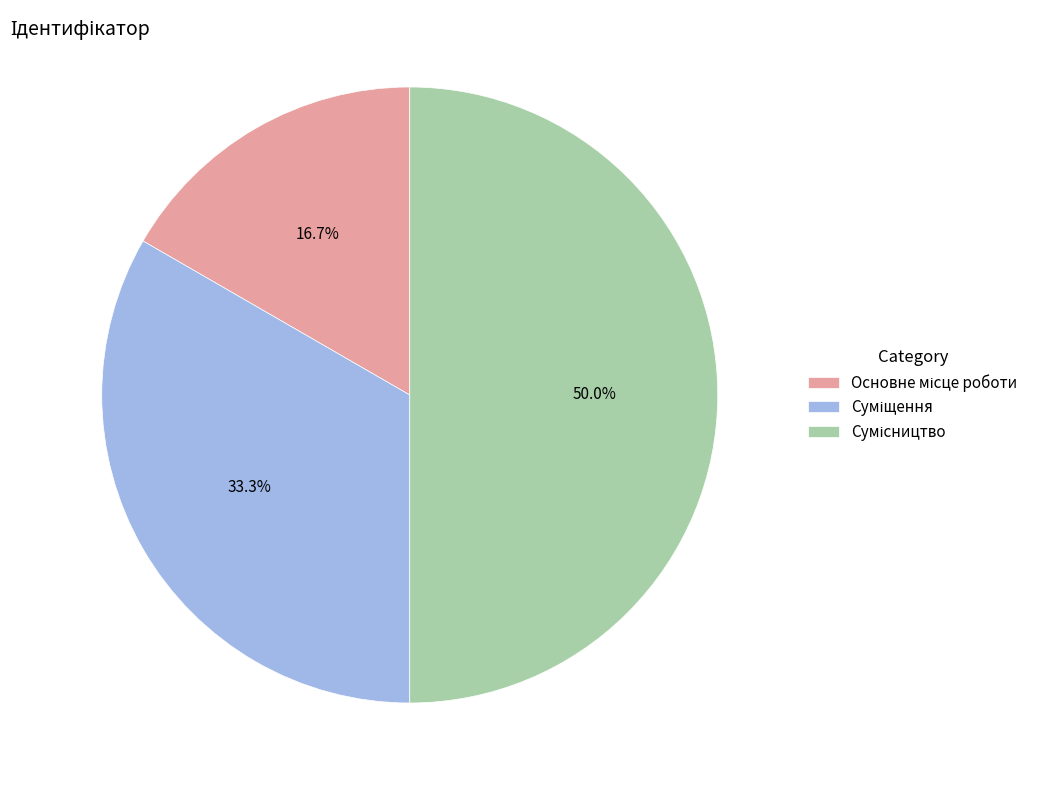

How many segments does this pie chart have?

3